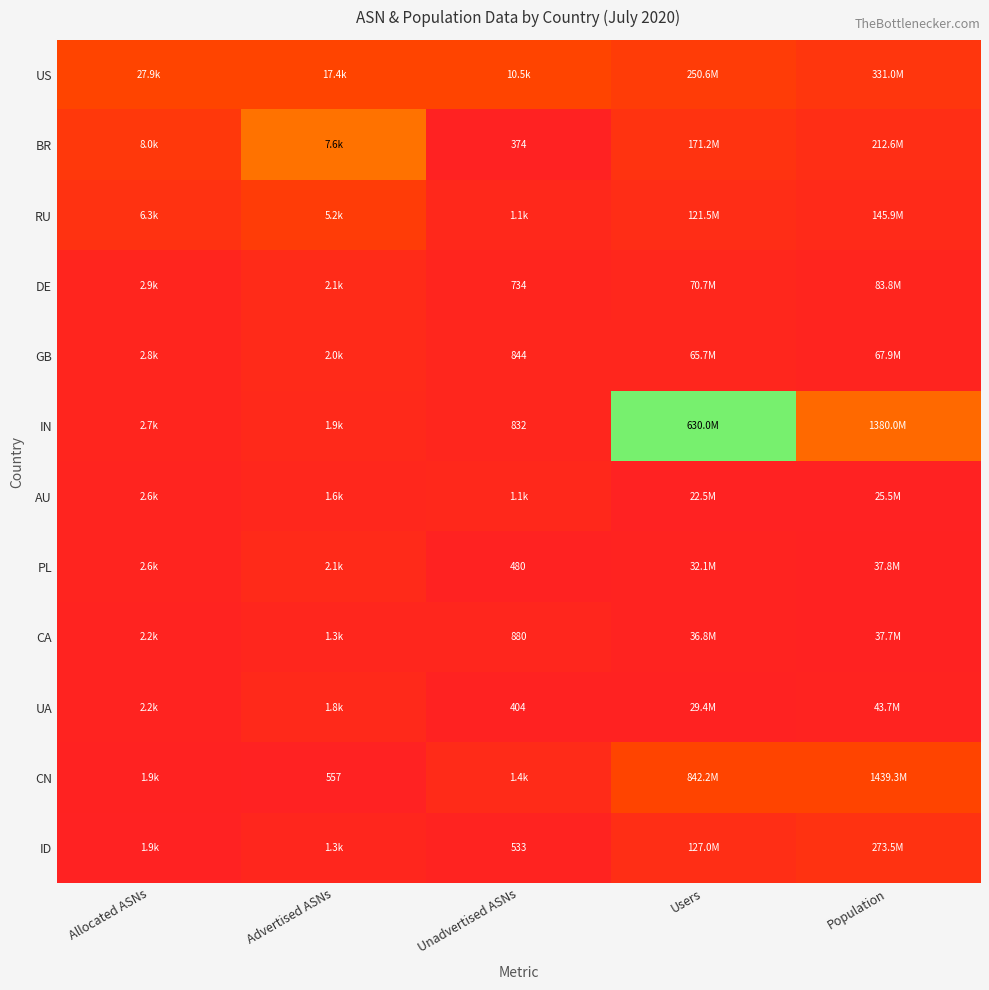

At how many categories does at least one series exceed 0?

5